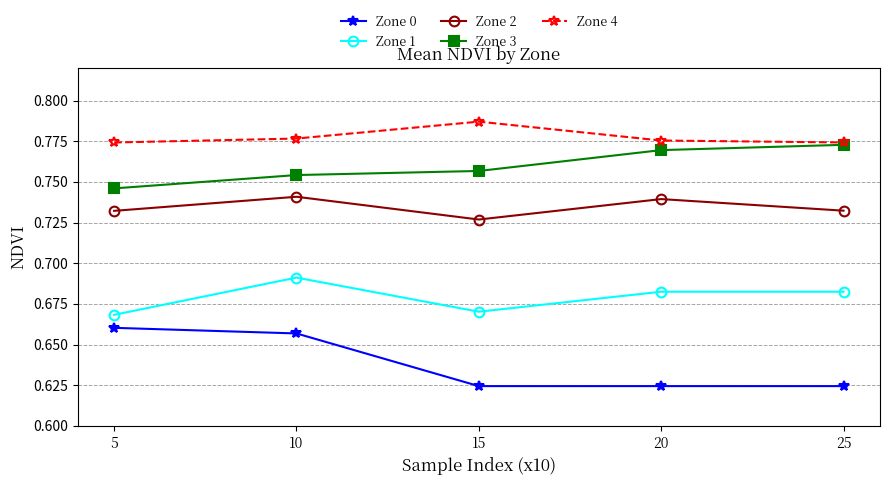

The value of Zone 3 at 15 is 0.2. True or false?

False